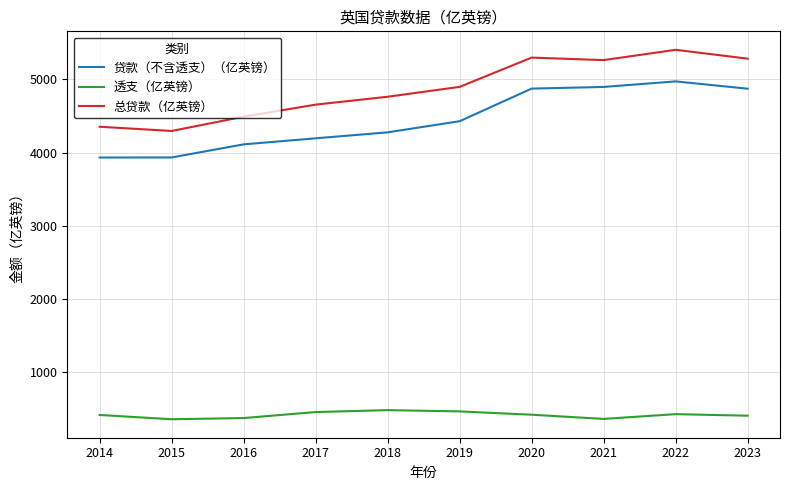

What is the difference between the maximum and minimum values in the 贷款（不含透支）（亿英镑） series?

1038.8